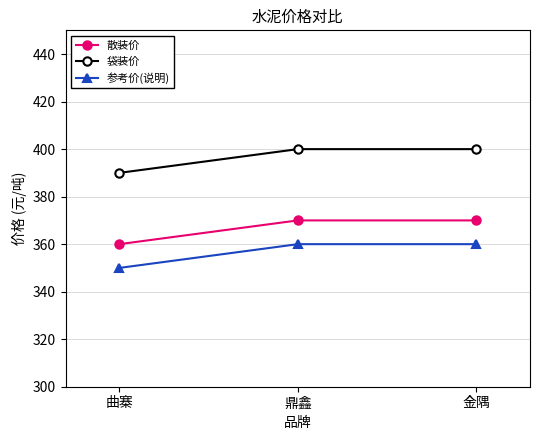

What is the sum of all 散装价 values?

1100